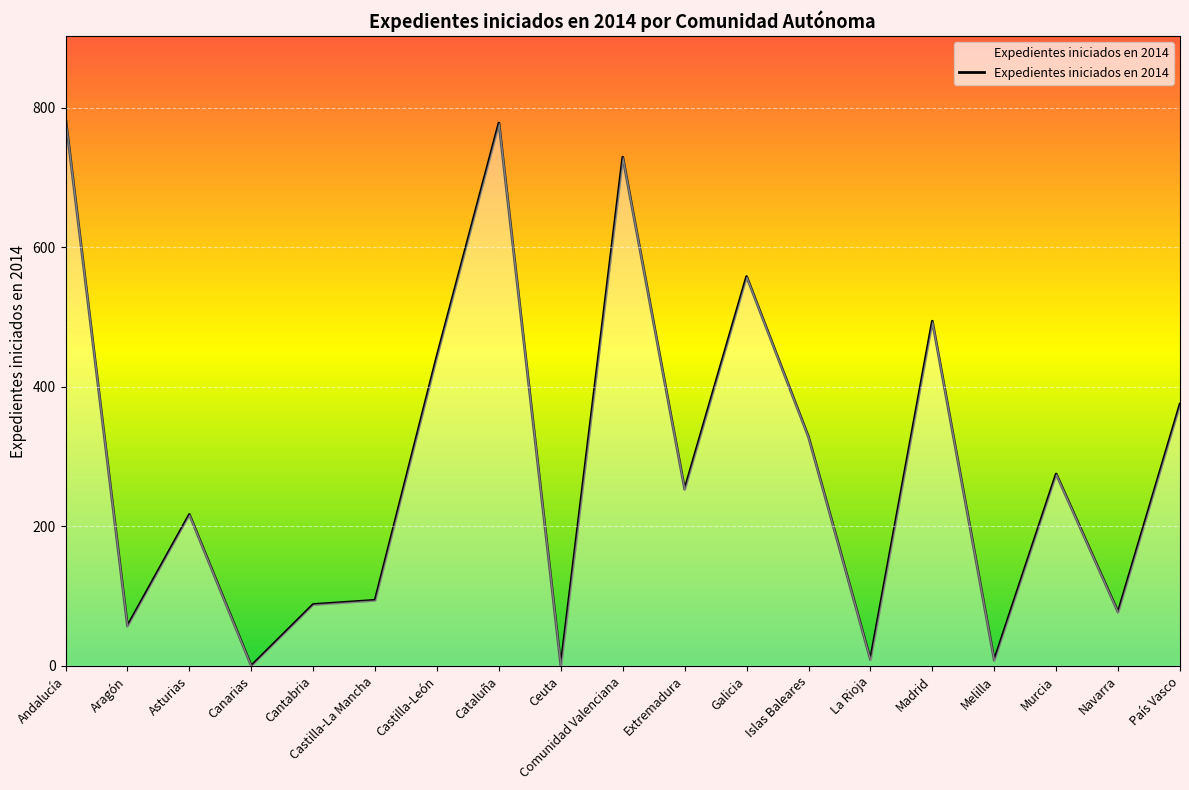

What is the change in value from Castilla-León to Cataluña?

+334